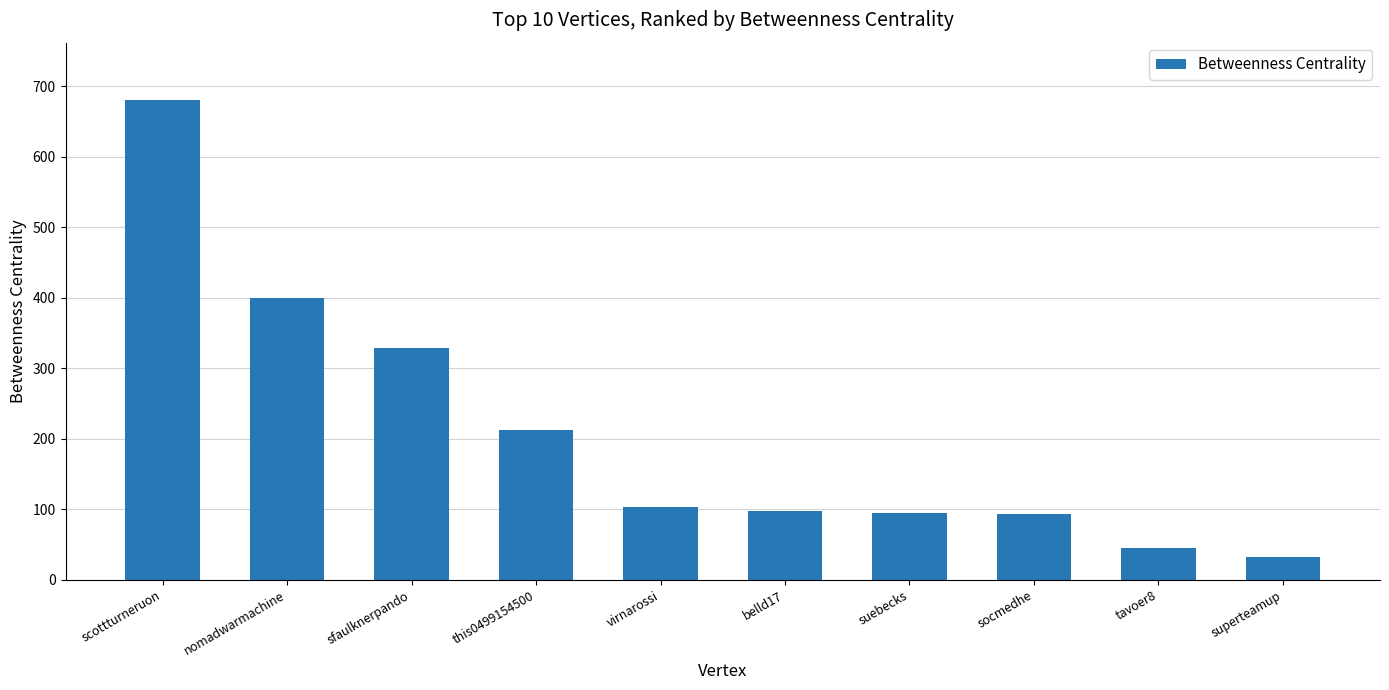

What is the sum of all values?

2086.8